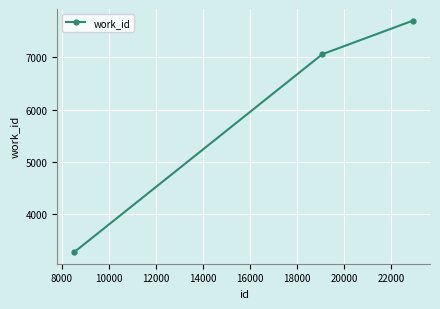

Reading left to right, extract all data points from this chart.

3278	7060	7702